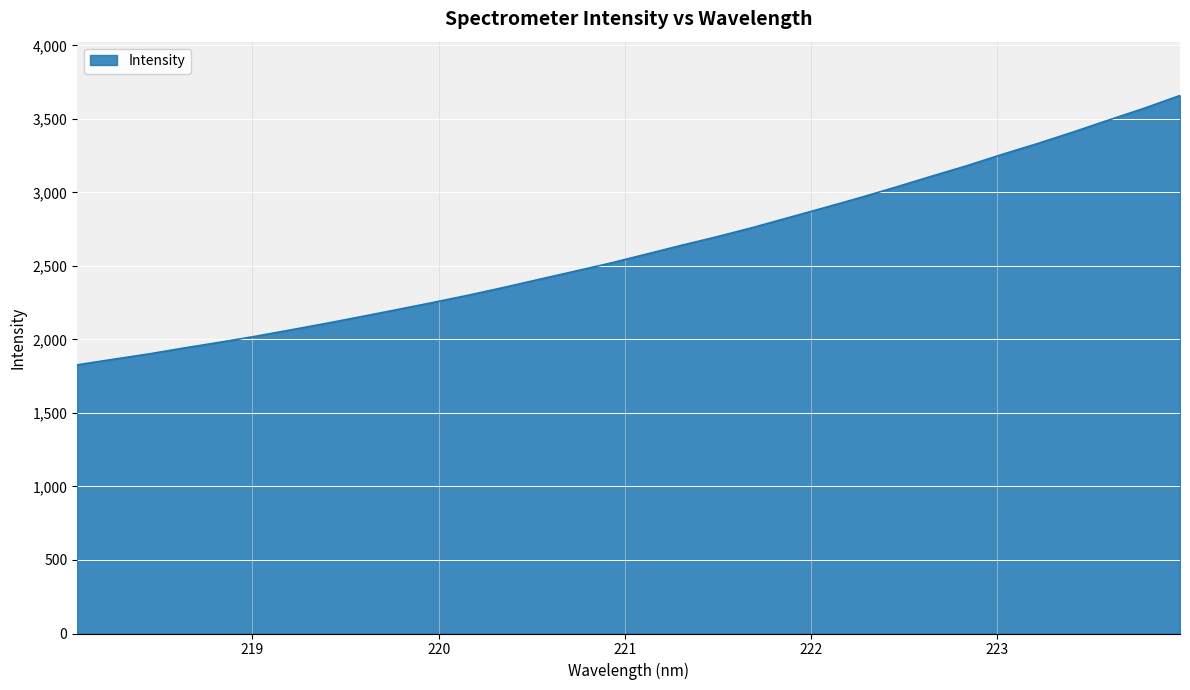

What is the difference between the maximum and minimum values?

1832.1